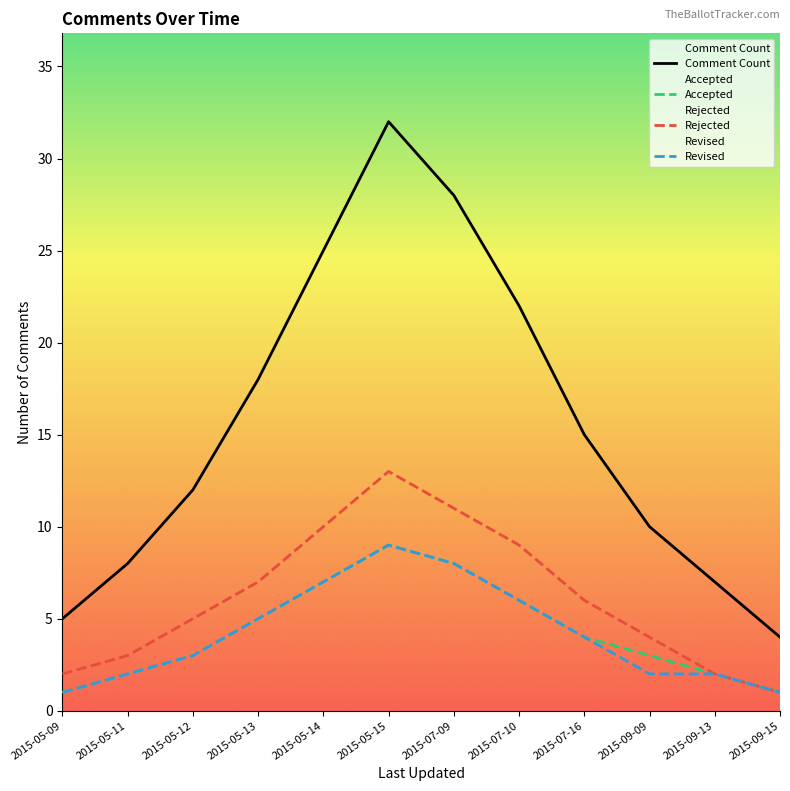

What are all the series names shown in the legend?

Comment Count, Accepted, Rejected, Revised